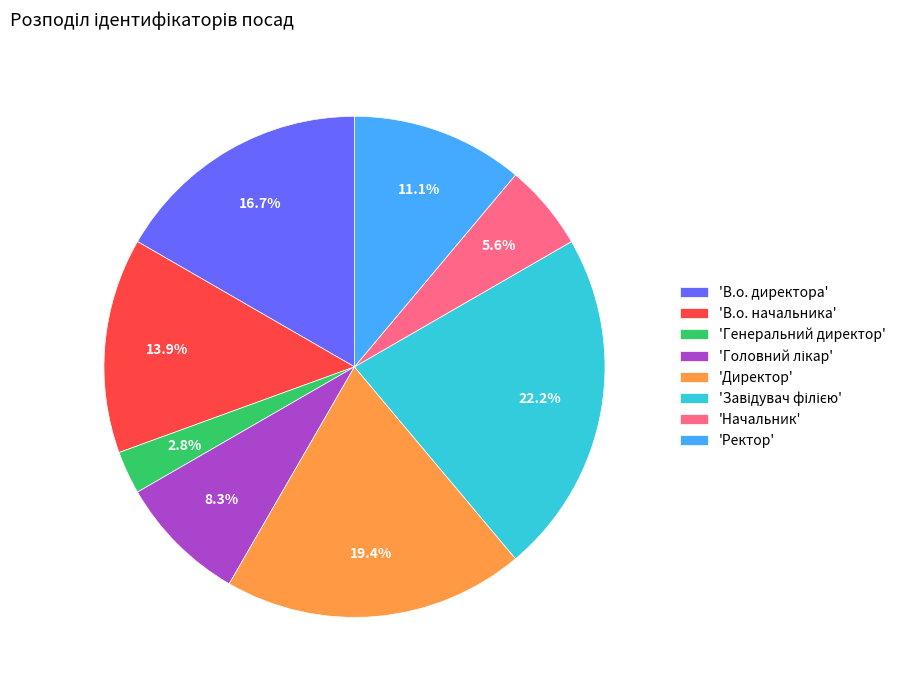

What is the ratio of the value at 'В.о. начальника' to the value at 'Директор'?

0.7